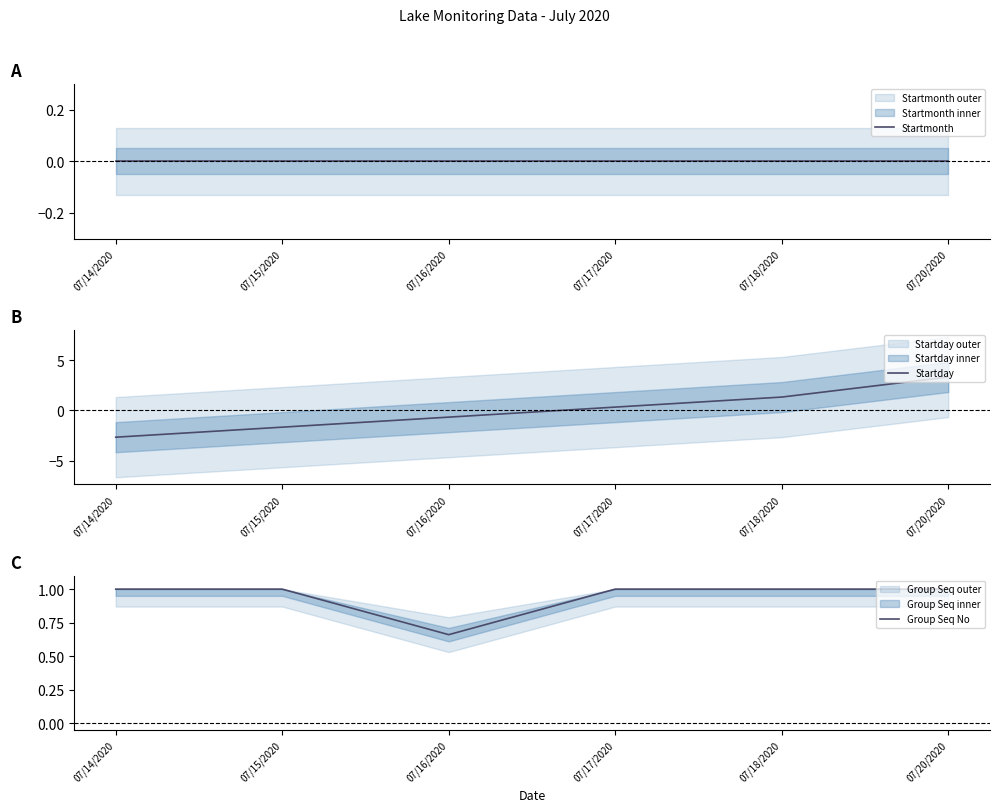

Which series has the largest total across all categories?

Group Seq No